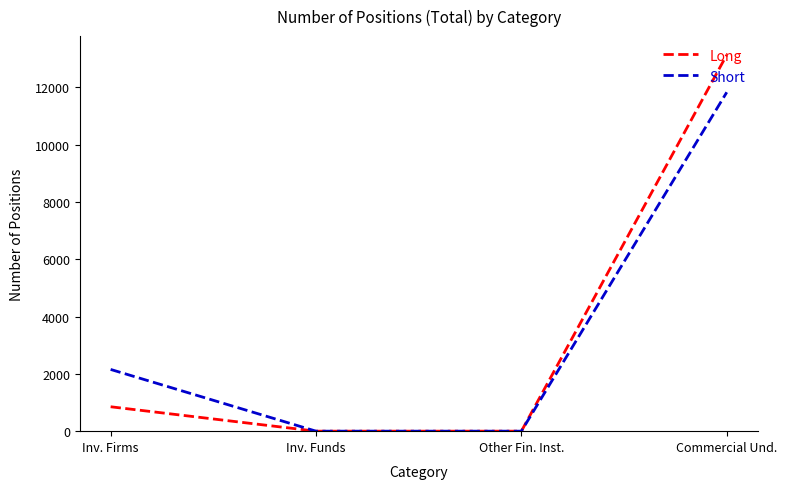

How many distinct data groups are displayed?

2